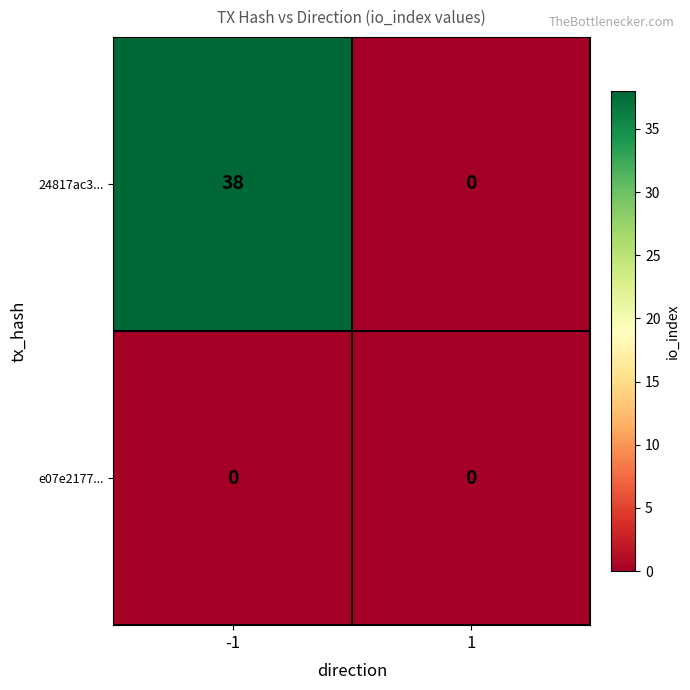

Count the number of data series in this chart.

2